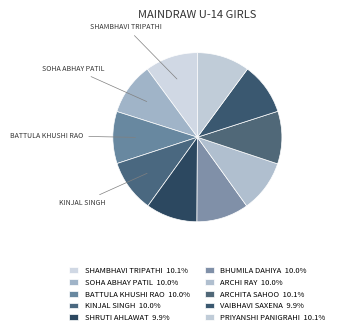

What is the smallest slice in the pie chart?

SHRUTI AHLAWAT